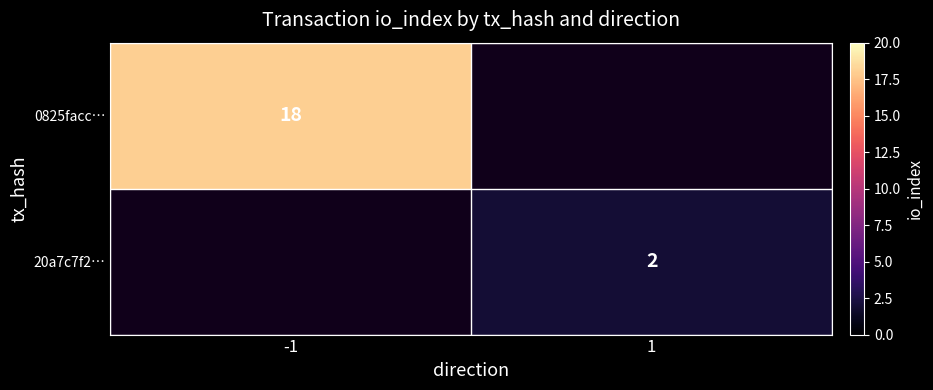

True or false: 0825facc… has a value of 18 at -1.

True